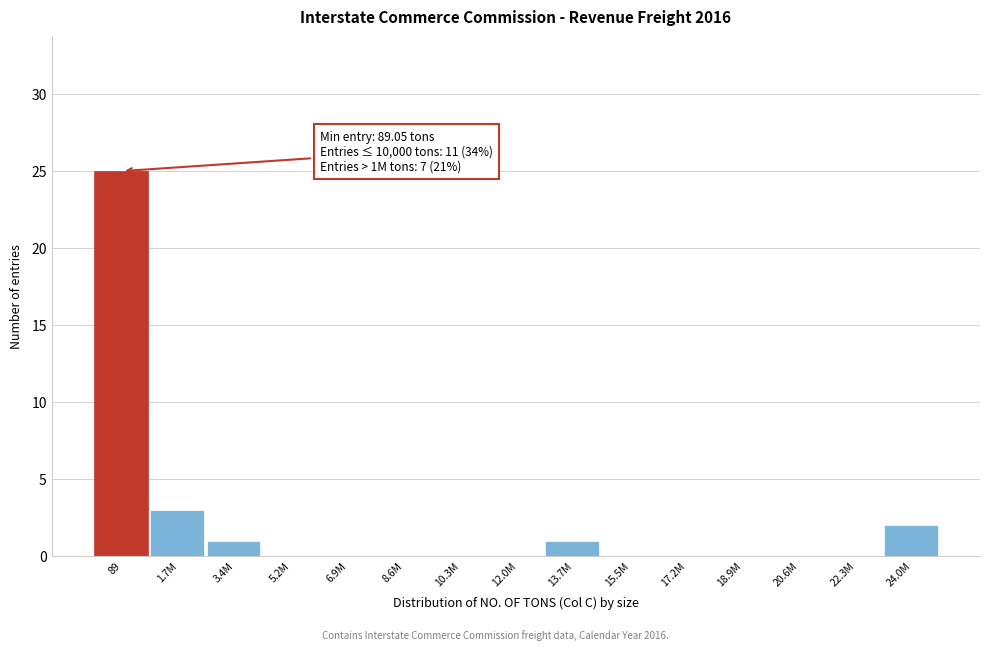

Reading right to left, list all the values displayed in this chart.

24.0M=2	22.3M=0	20.6M=0	18.9M=0	17.2M=0	15.5M=0	13.7M=1	12.0M=0	10.3M=0	8.6M=0	6.9M=0	5.2M=0	3.4M=1	1.7M=3	89=25